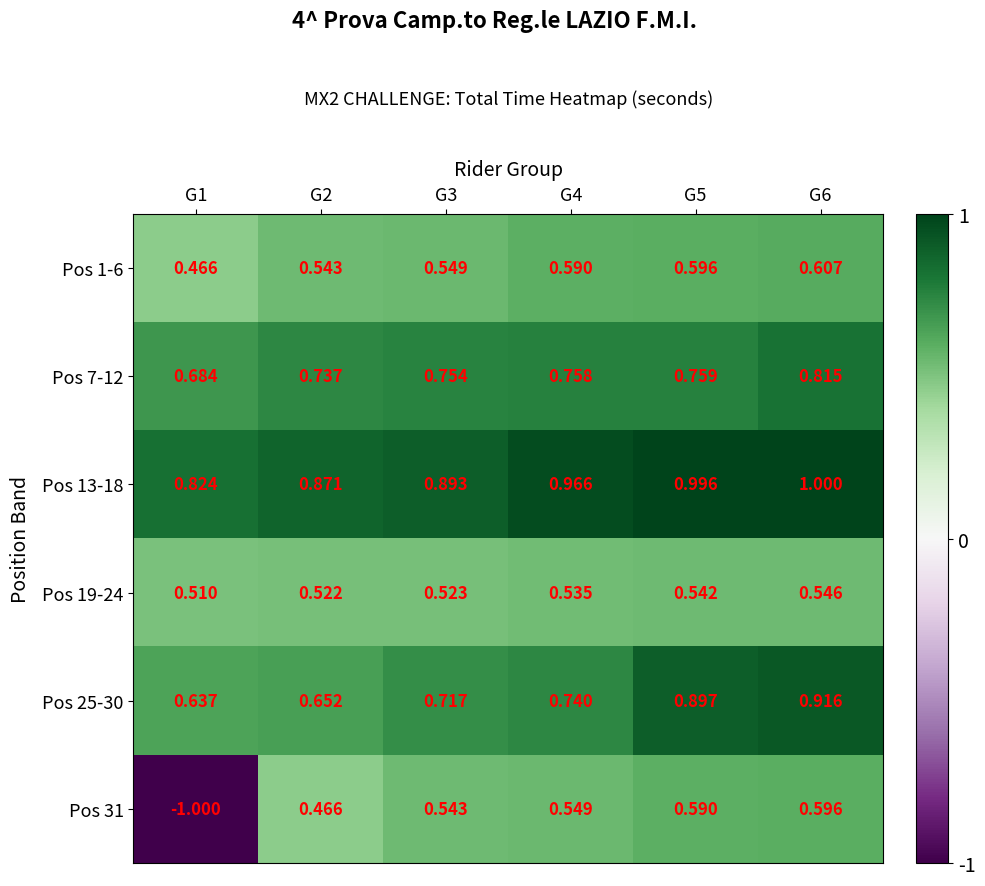

Is the value of Pos 1-6 at G3 greater than the value of Pos 31 at G2?

Yes